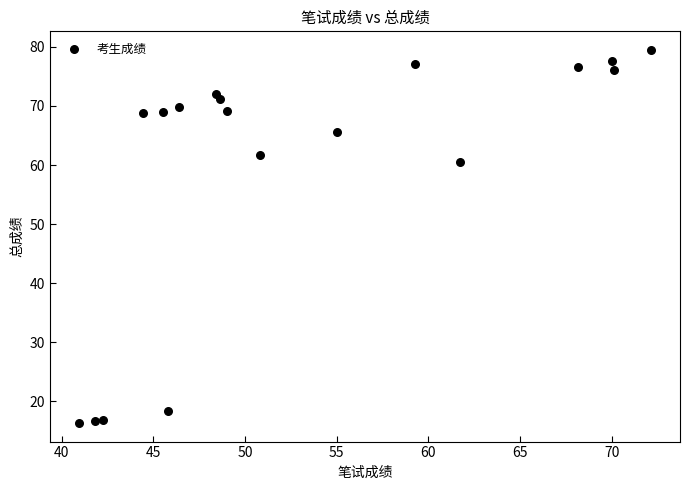

What is the range of X values (max minus min)?

31.2